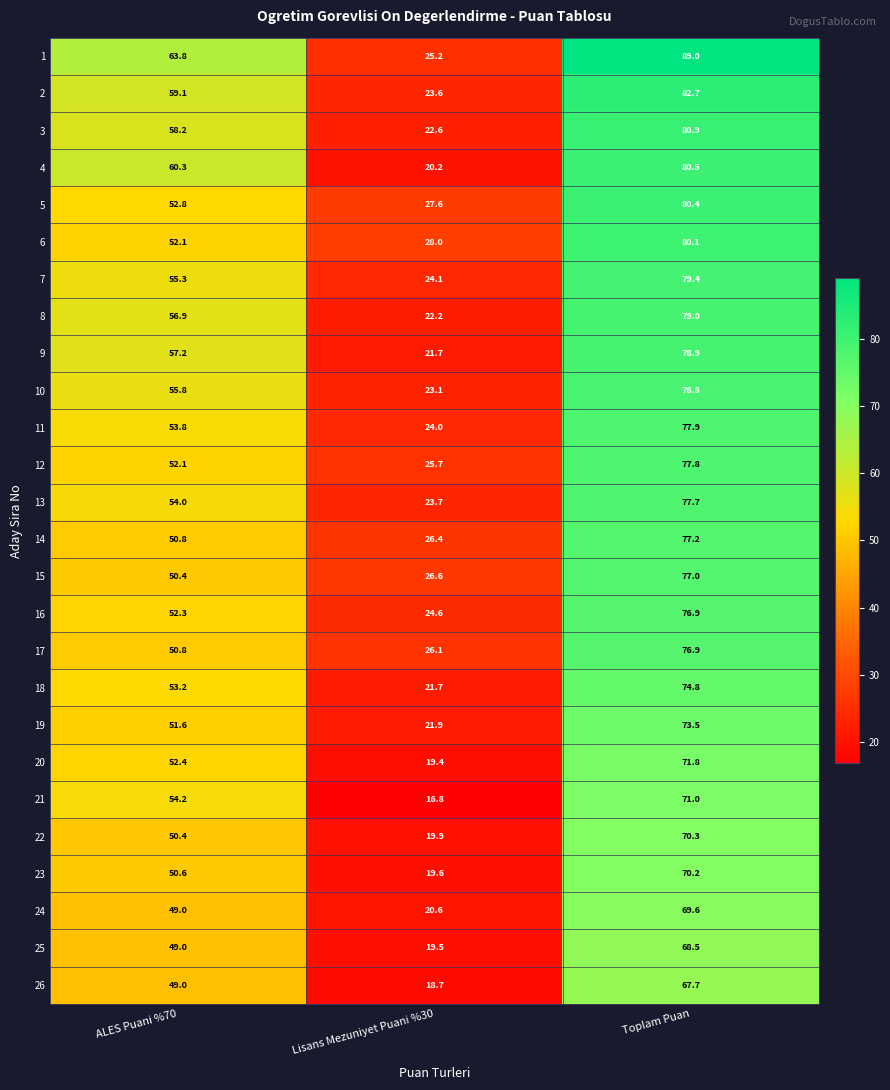

True or false: 24 has a value of 20.6 at Lisans Mezuniyet Puani %30.

True